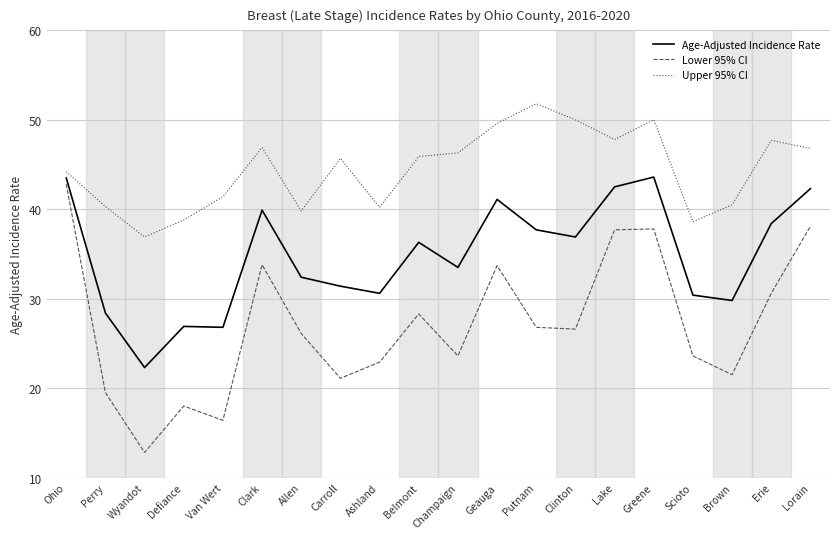

What is the difference between the second highest and second lowest values in the Age-Adjusted Incidence Rate series?

16.7